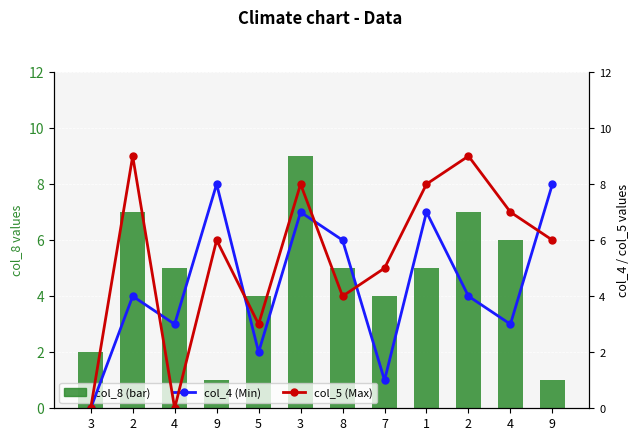

Is the value of col_4 (Min) at 7 greater than the value of col_8 (bar) at 1?

No